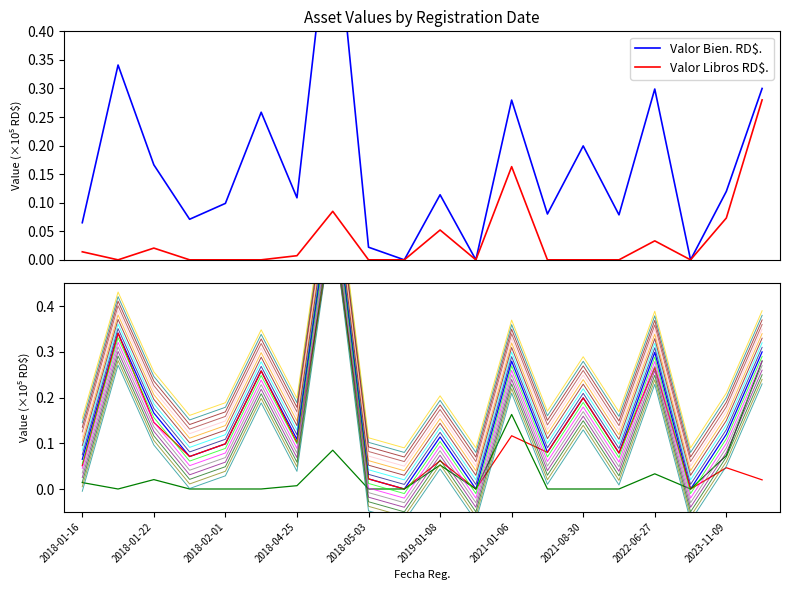

Which series has the largest total across all categories?

Valor Bien. RD$.